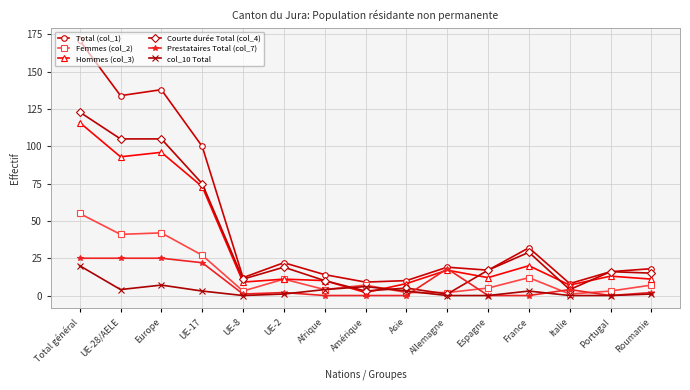

Is it true that Hommes (col_3) equals 116 at Total général?

True